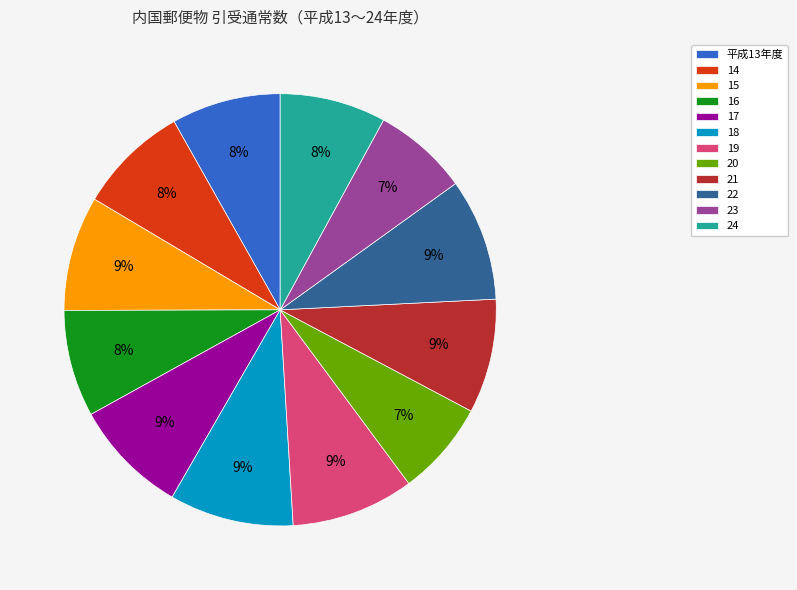

How many slices are in this pie chart?

12